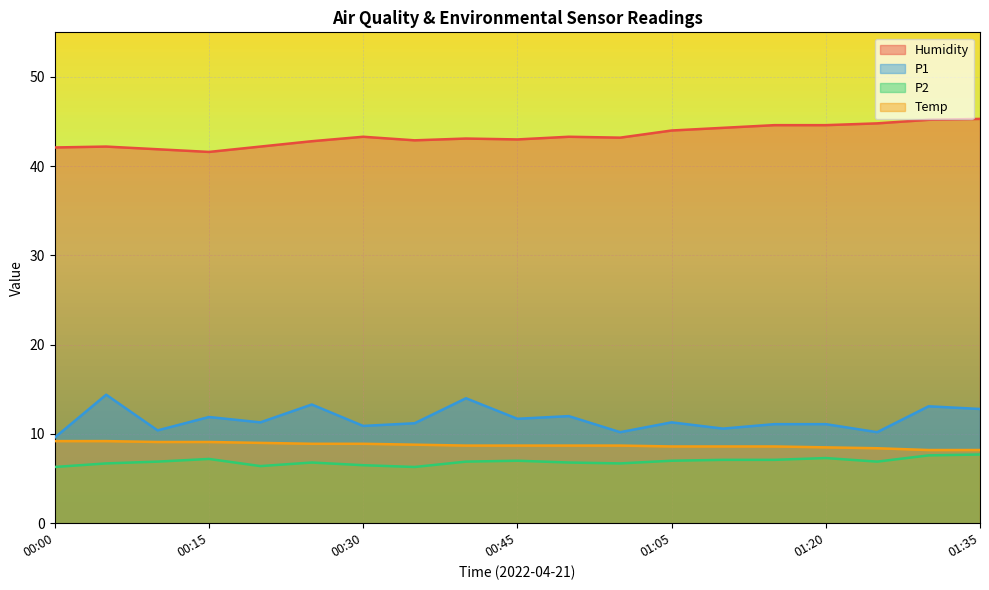

True or false: P1 and P2 cross at least once.

False